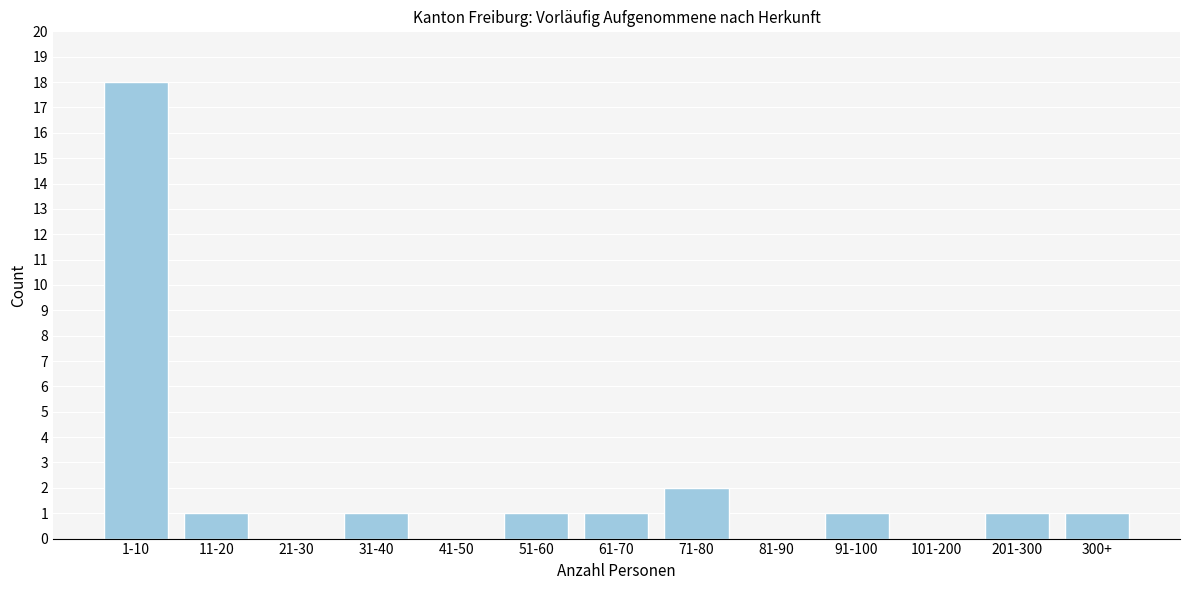

Reading left to right, what are all the values shown in this chart?

1-10=18	11-20=1	21-30=0	31-40=1	41-50=0	51-60=1	61-70=1	71-80=2	81-90=0	91-100=1	101-200=0	201-300=1	300+=1